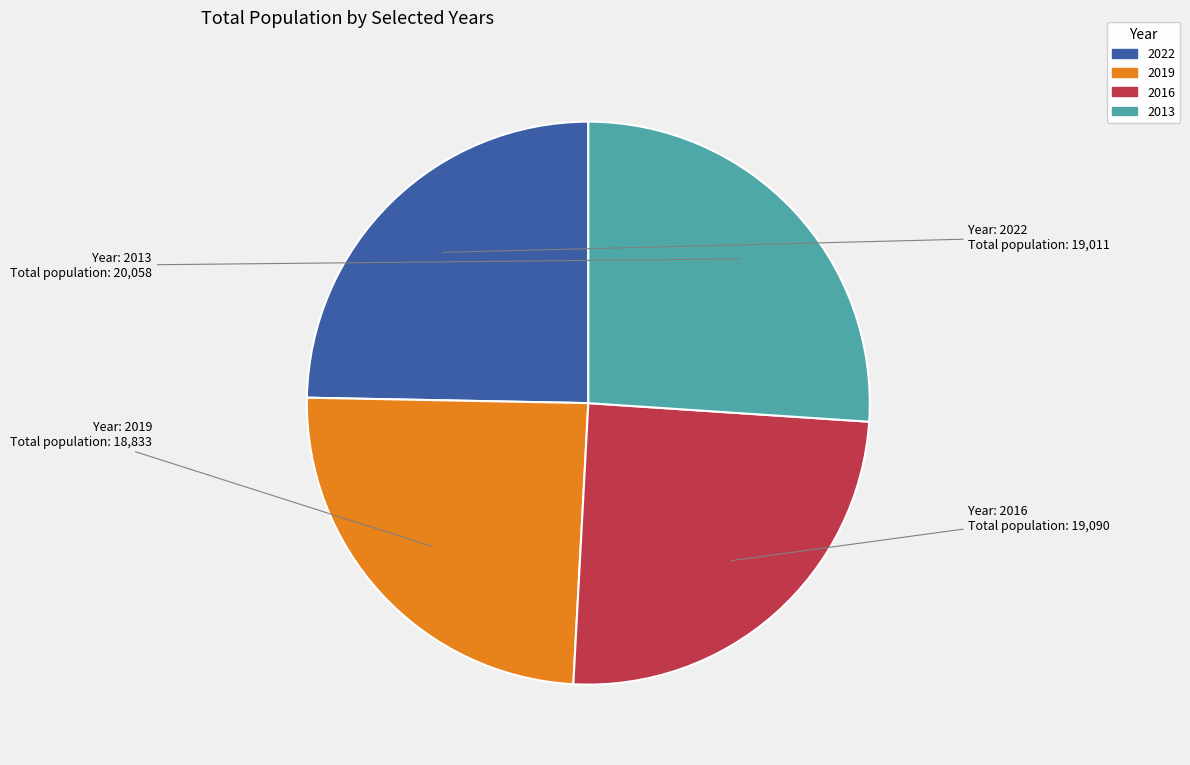

Does any single category account for the majority?

No